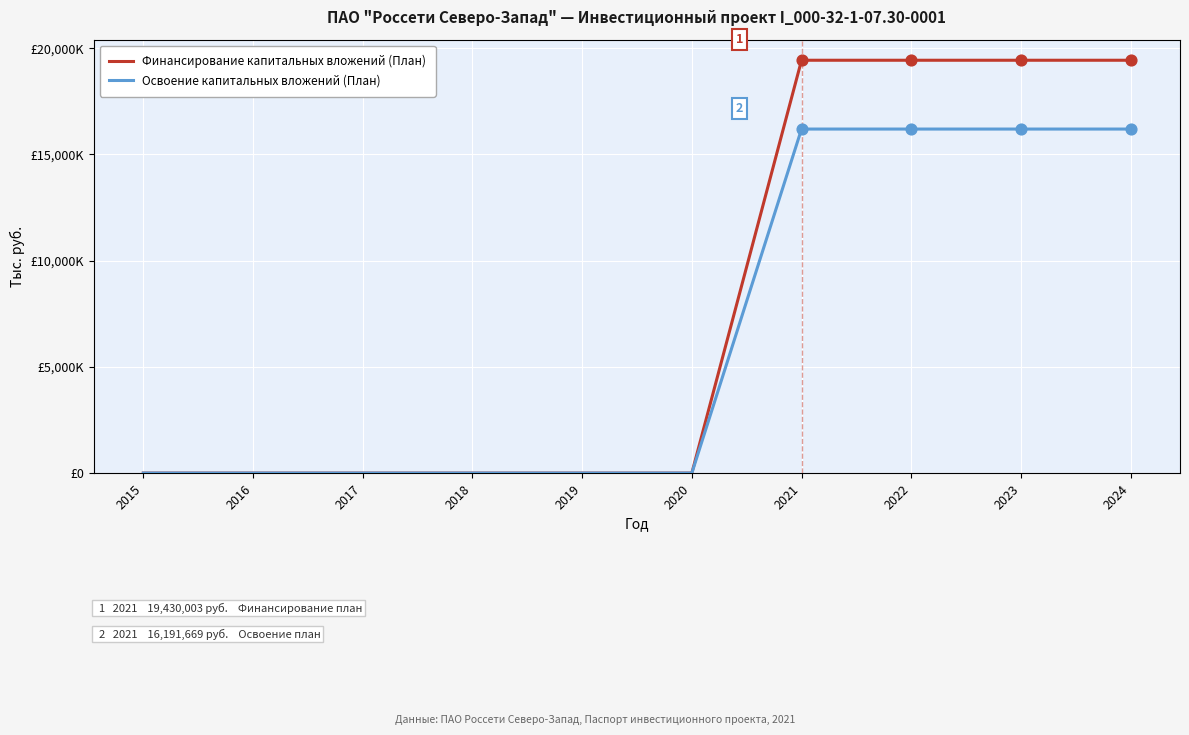

What are all the series names shown in the legend?

Финансирование капитальных вложений (План), Освоение капитальных вложений (План)